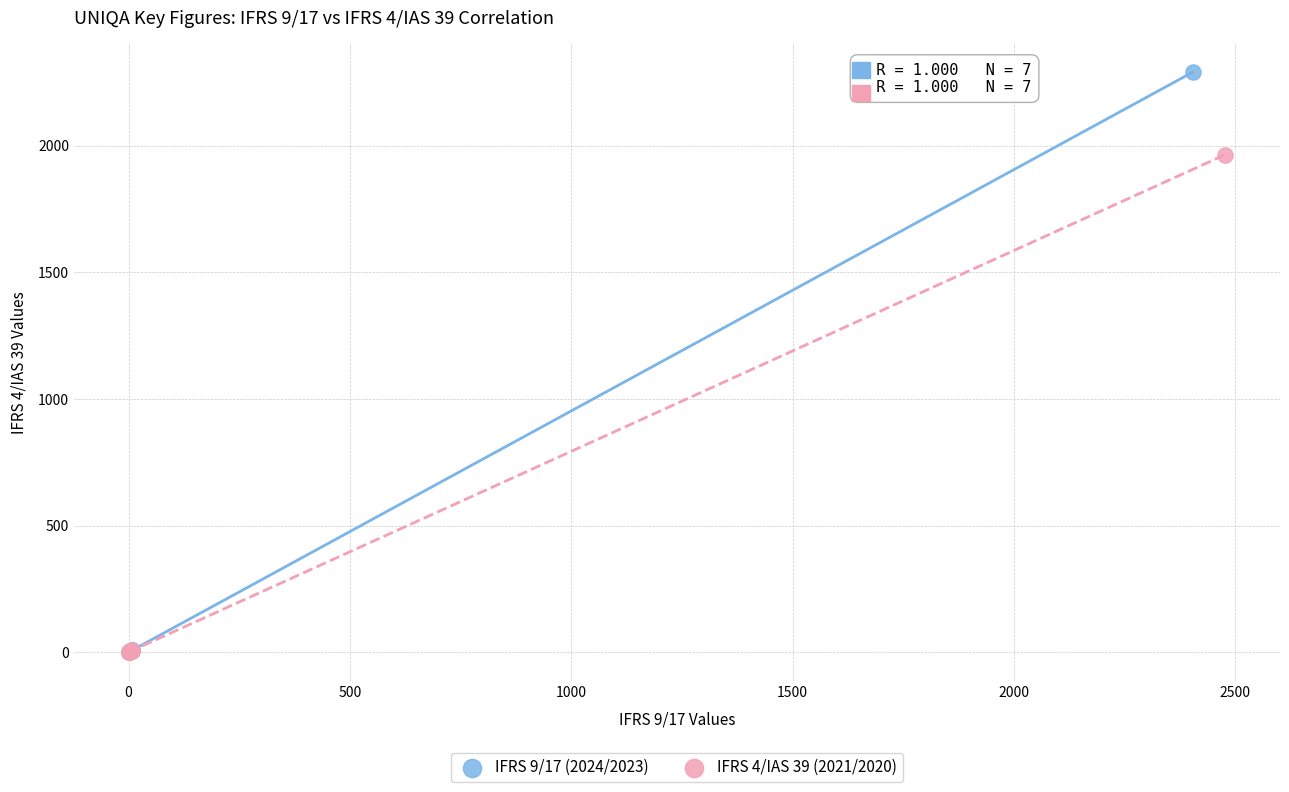

Which series has the largest Y range (max minus min)?

IFRS 9/17 (2024/2023)